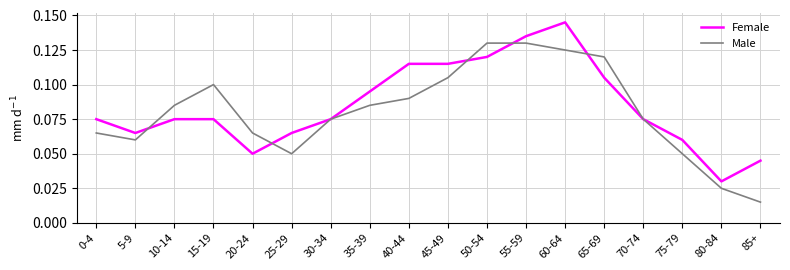

How many lines are shown in the chart?

2